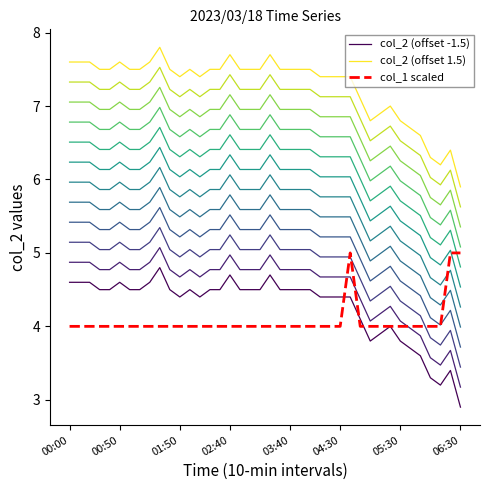

What is the label of the 27th point from the right?

13